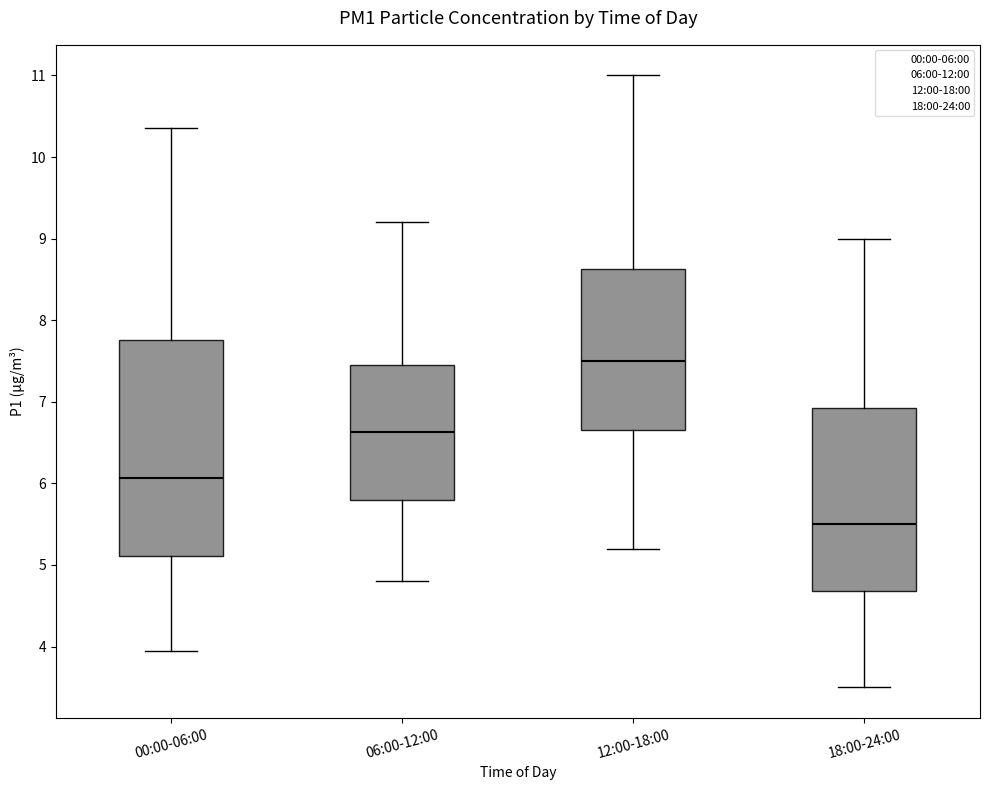

Which box is the tallest, from its lower edge to its upper edge?

00:00-06:00